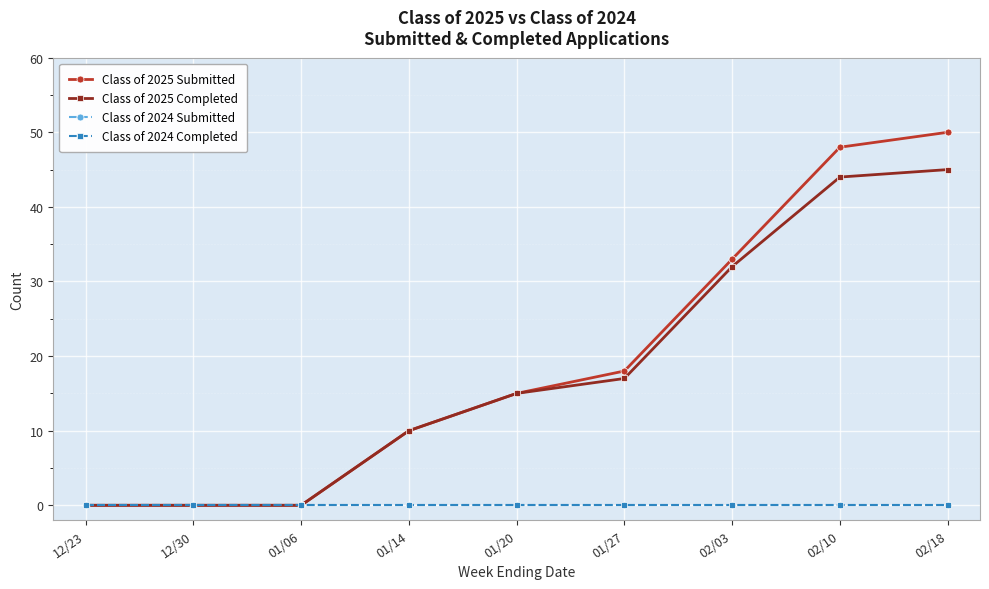

Does the chart have visible grid lines?

Yes